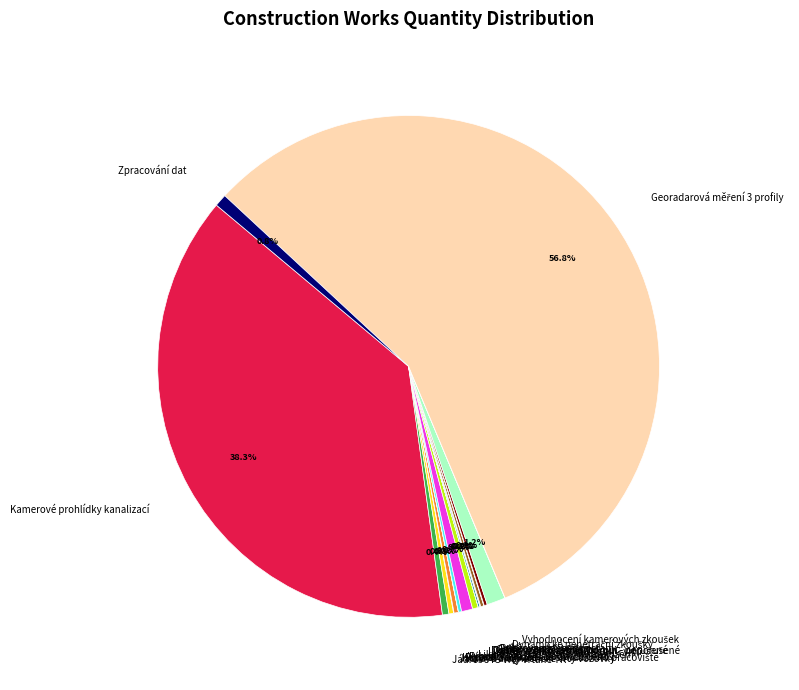

Is Kamerové prohlídky kanalizací the majority of the pie?

No